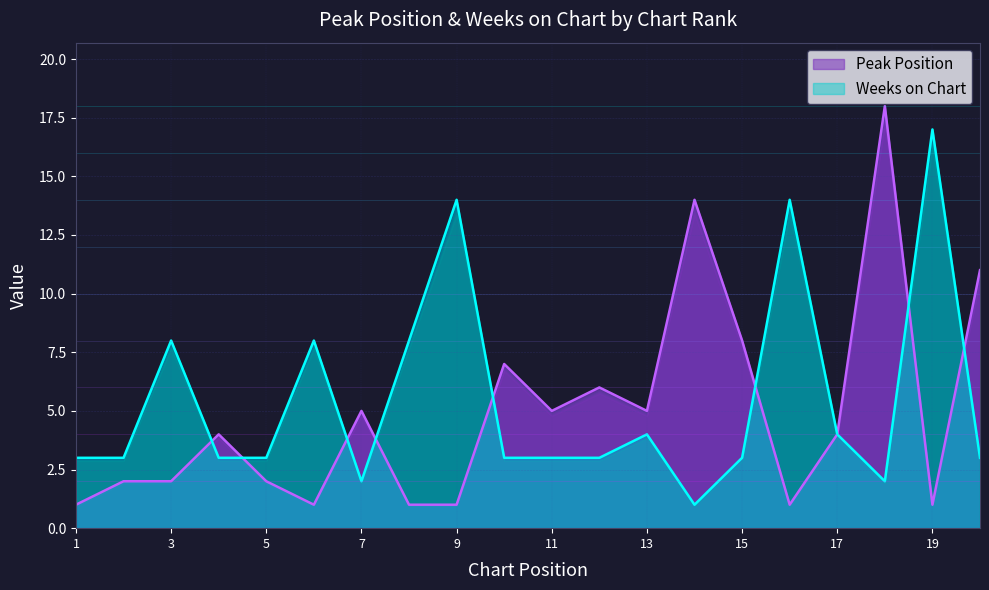

Between 13 and 14, which series saw the biggest shift?

Peak Position